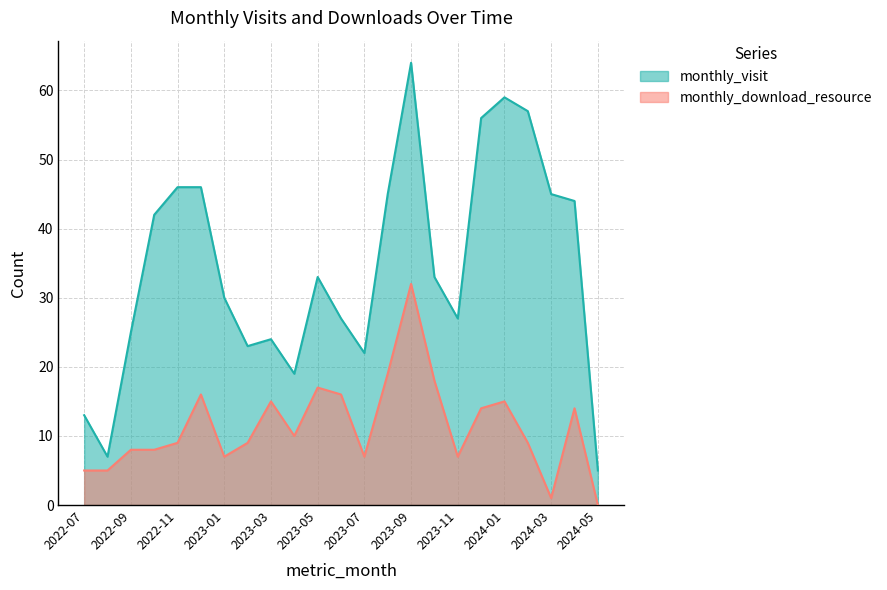

Where does the monthly_download_resource series first go above 9?

2022-12